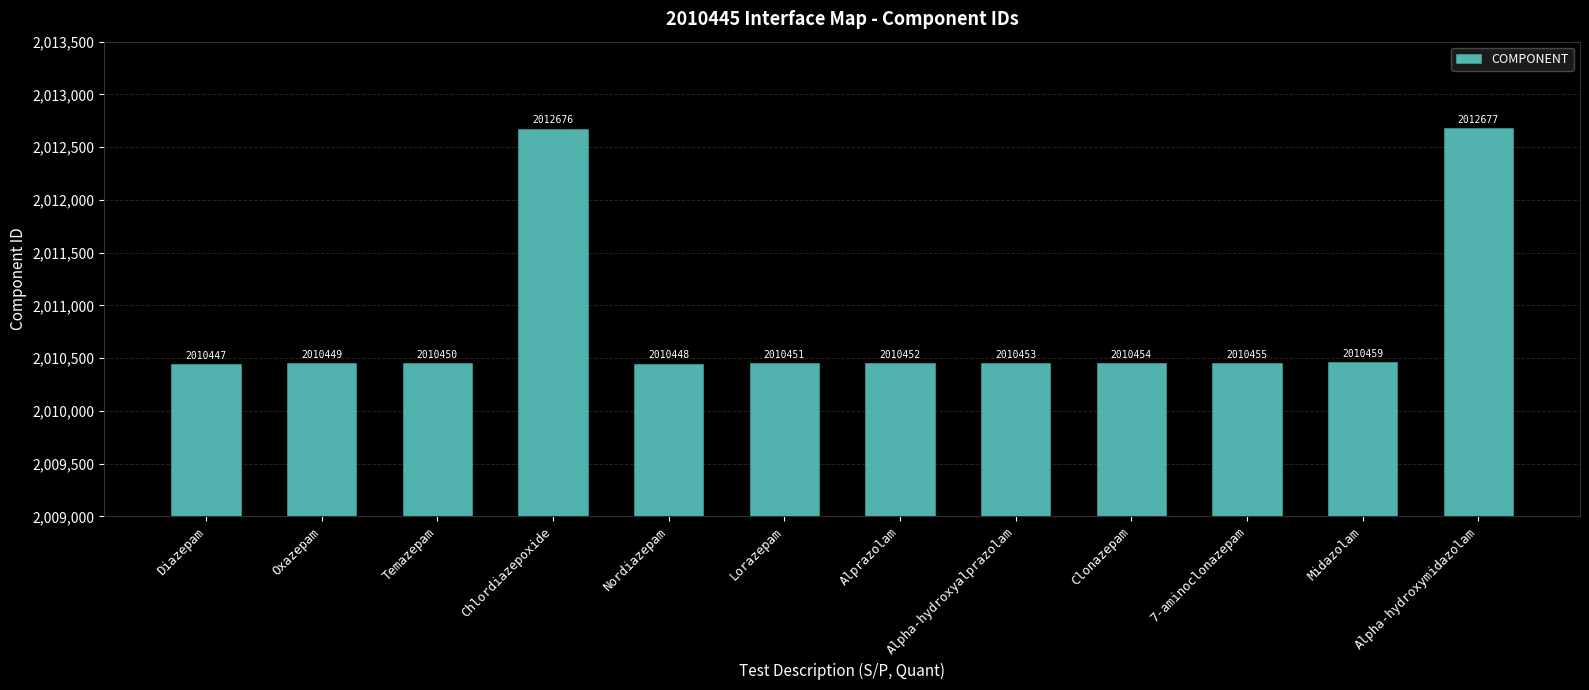

The chart shows a value of 931960 at Alprazolam. True or false?

False